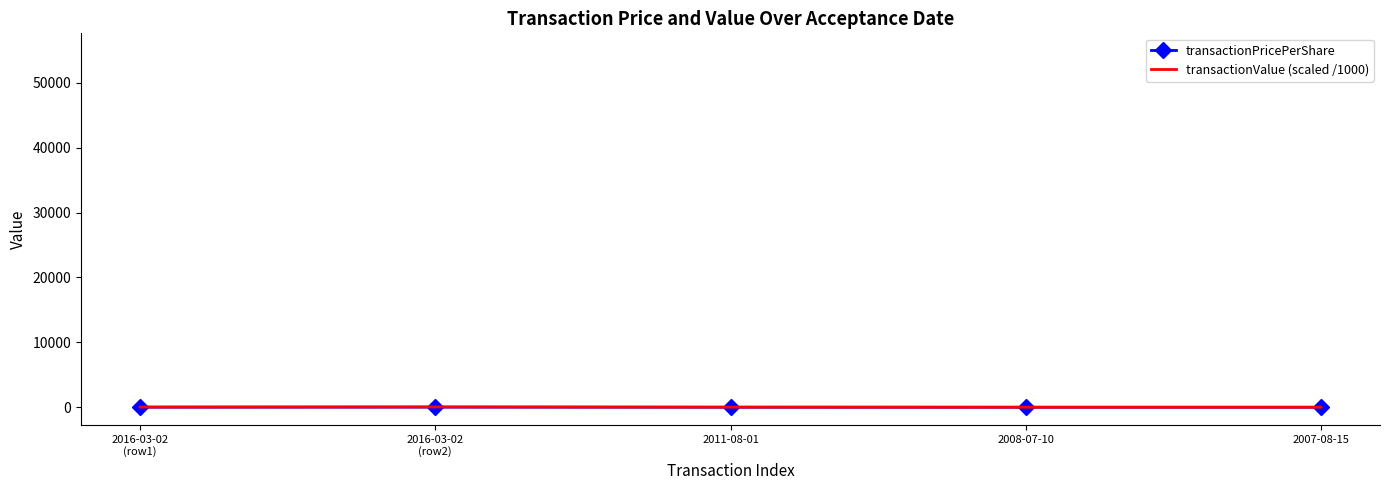

What is the value of the transactionValue (scaled /1000) point at the 5th from the left?

5.2